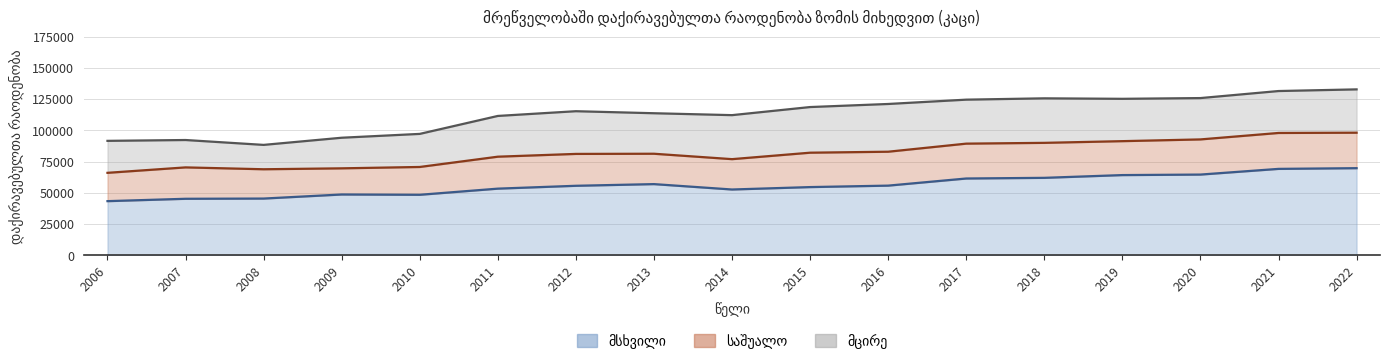

Rank the series by their maximum value, from lowest to highest.

საშუალო, მცირე, მსხვილი